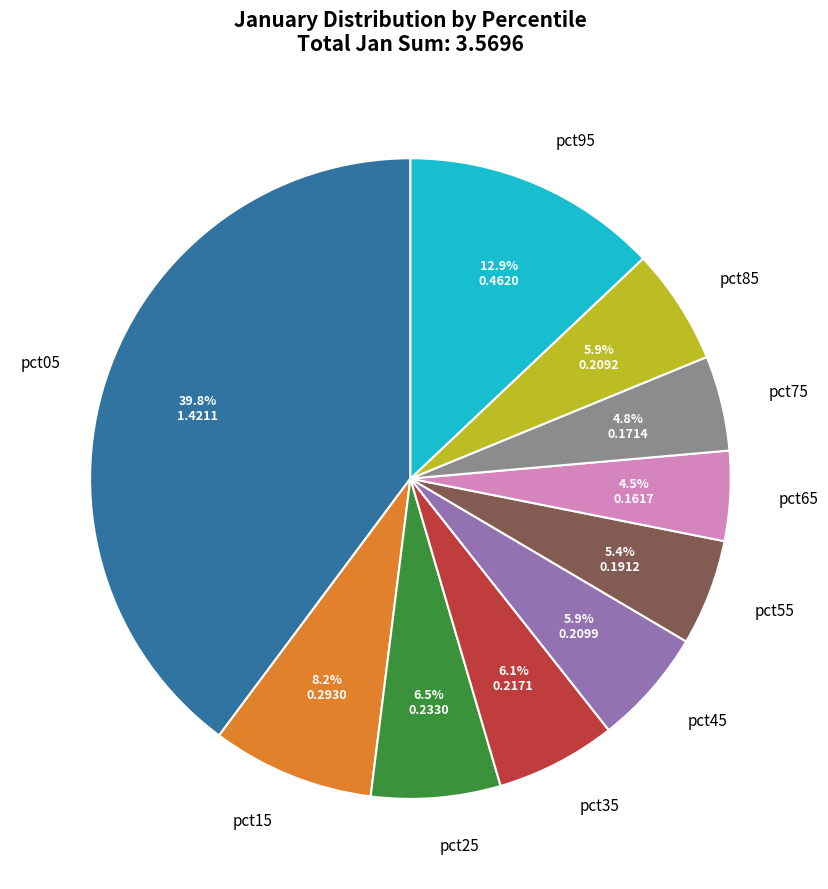

Does pct05 represent more than half of the total?

No